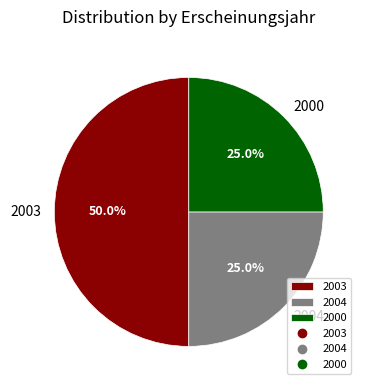

Approximately how many times larger is the value at 2004 compared to 2000?

1.0